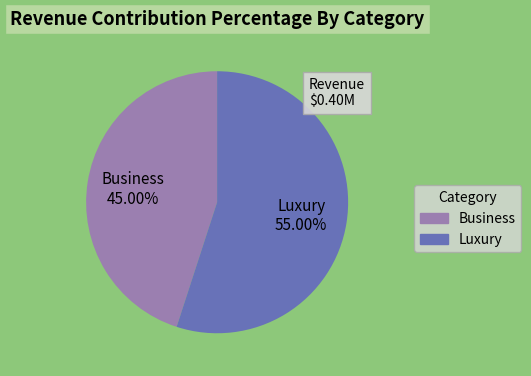

Which slice is the largest?

Luxury